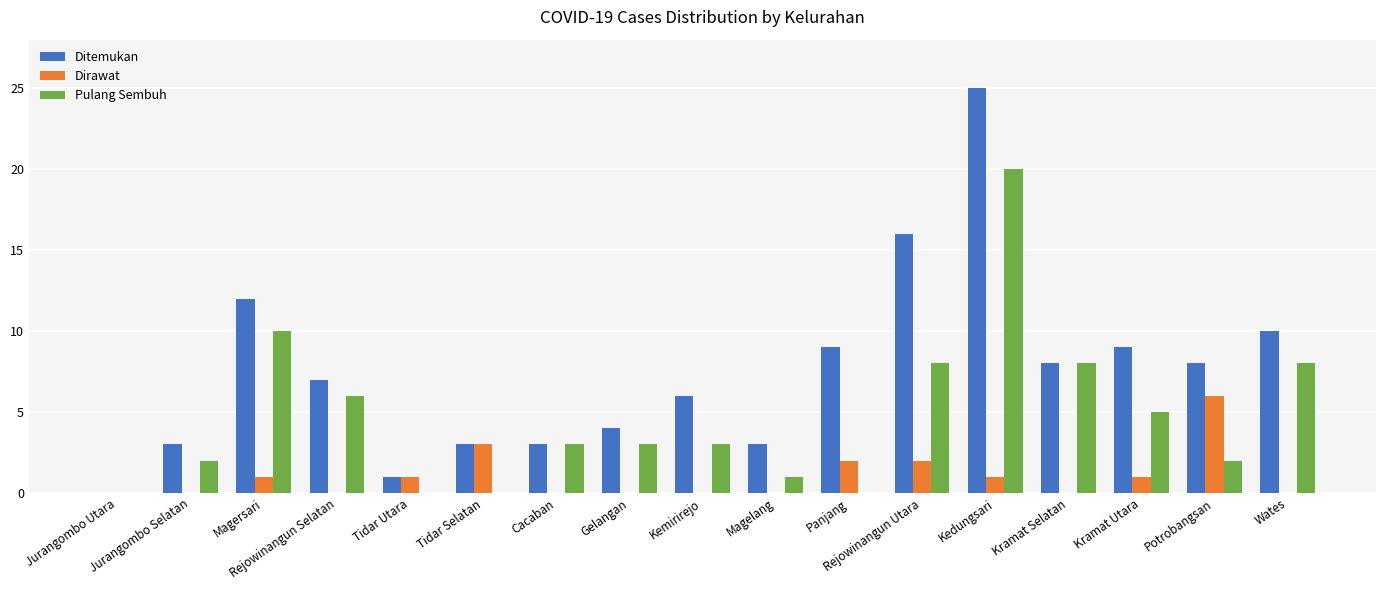

What is the greatest value displayed?

25